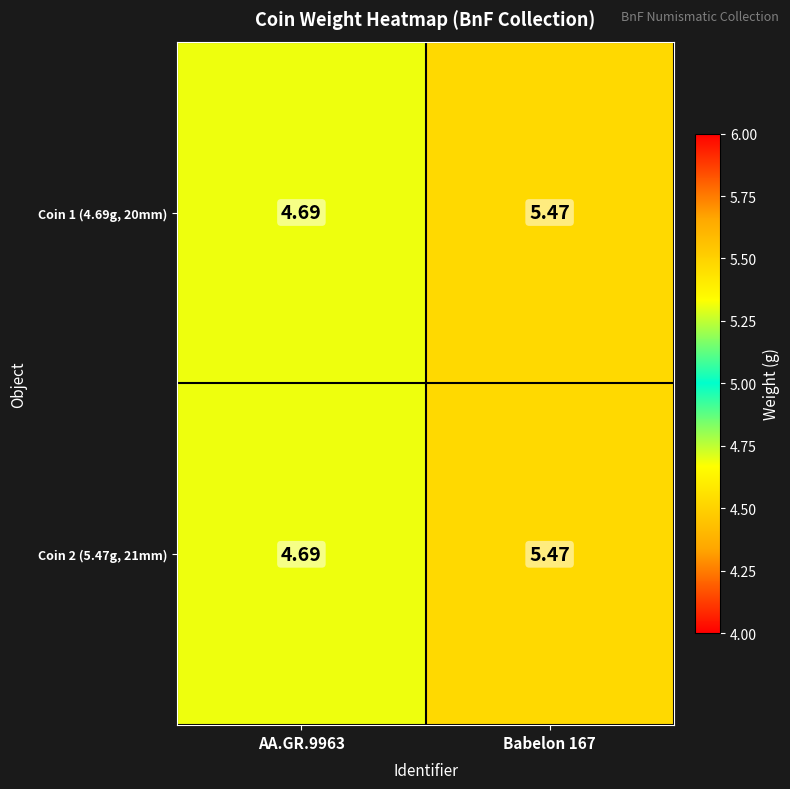

Is the value of Coin 2 (5.47g, 21mm) at Babelon 167 greater than the value of Coin 1 (4.69g, 20mm) at AA.GR.9963?

Yes